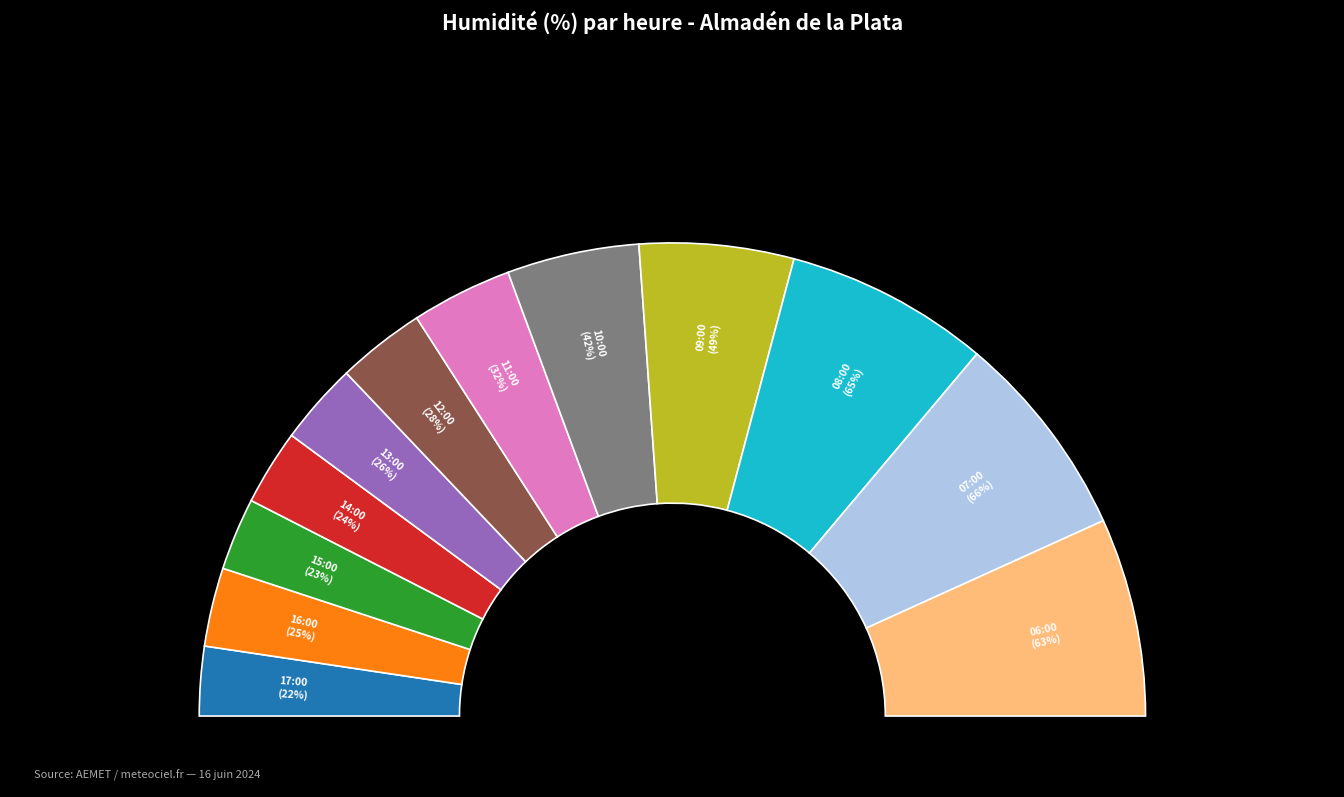

True or false: 11:00 accounts for 7% of the total.

True